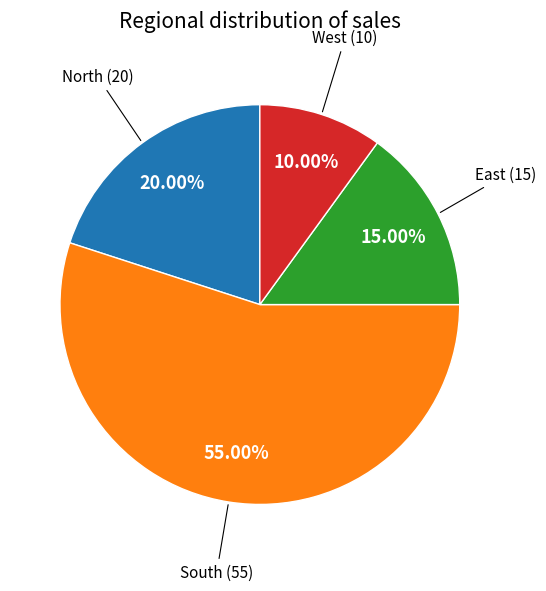

Count the number of slices in the pie.

4